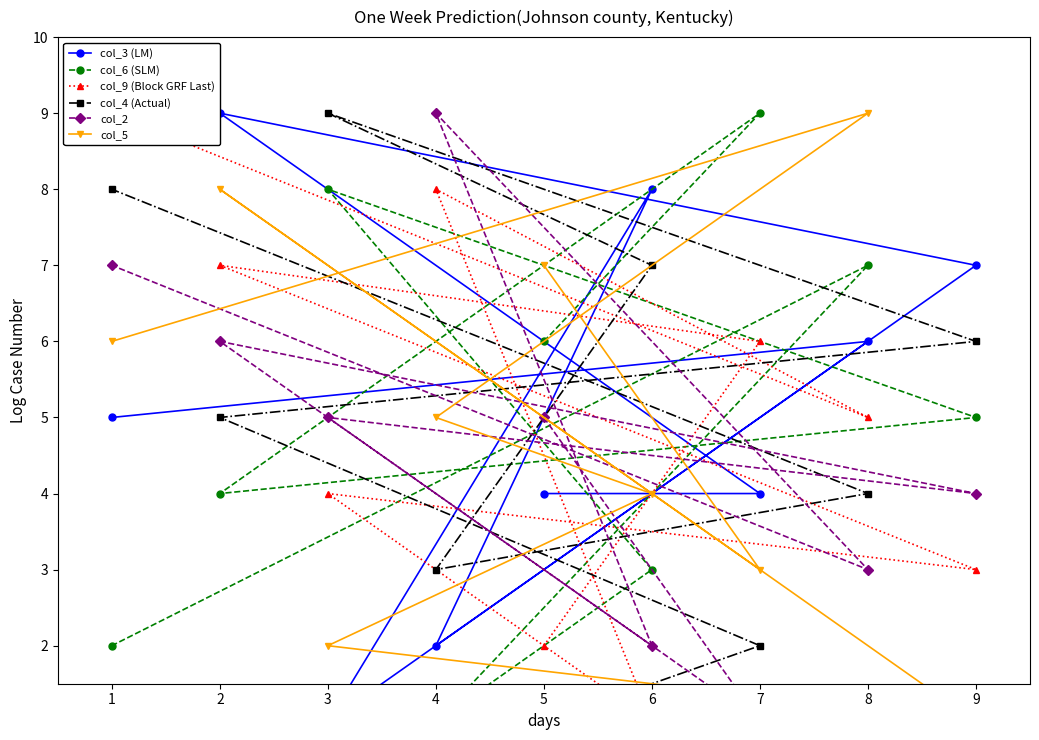

What is the smallest value displayed?

1